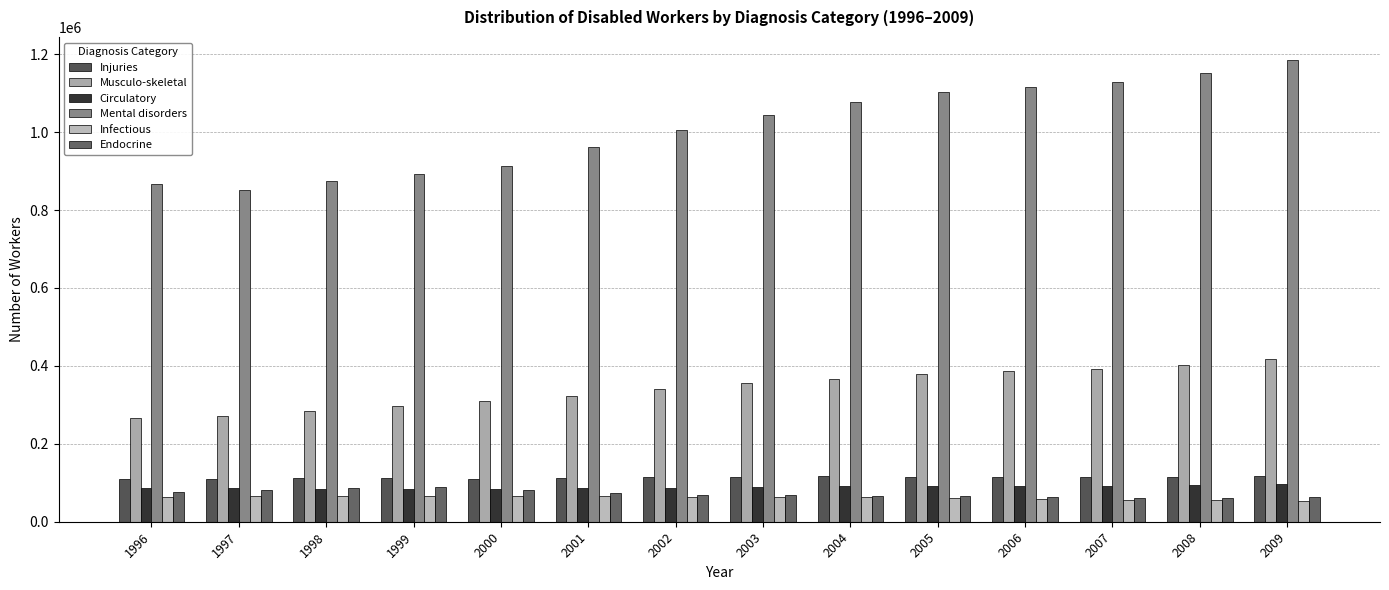

Is it true that Infectious equals 93827 at 2000?

False